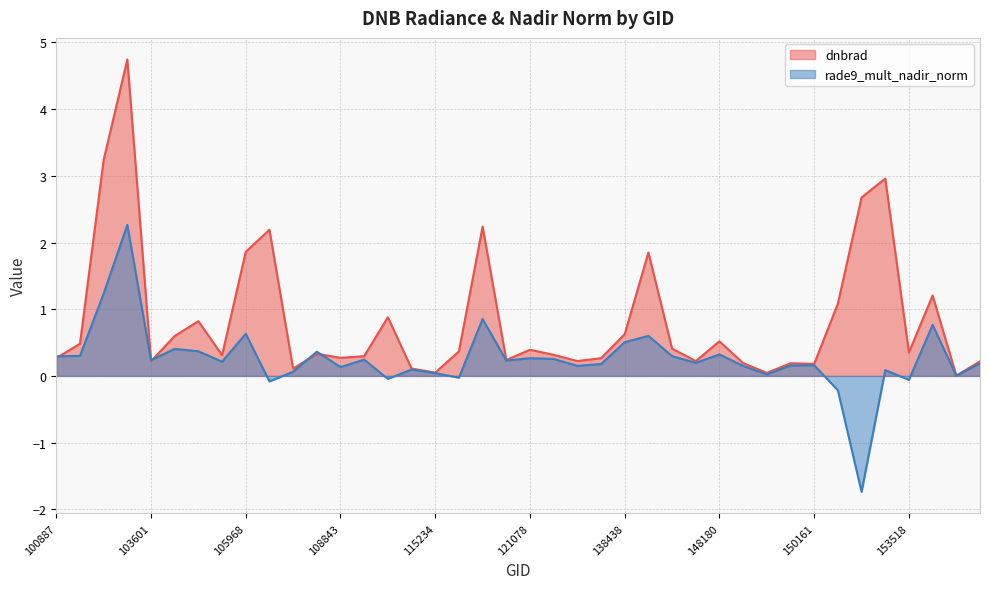

How many interior local peaks does the dnbrad series have?

12